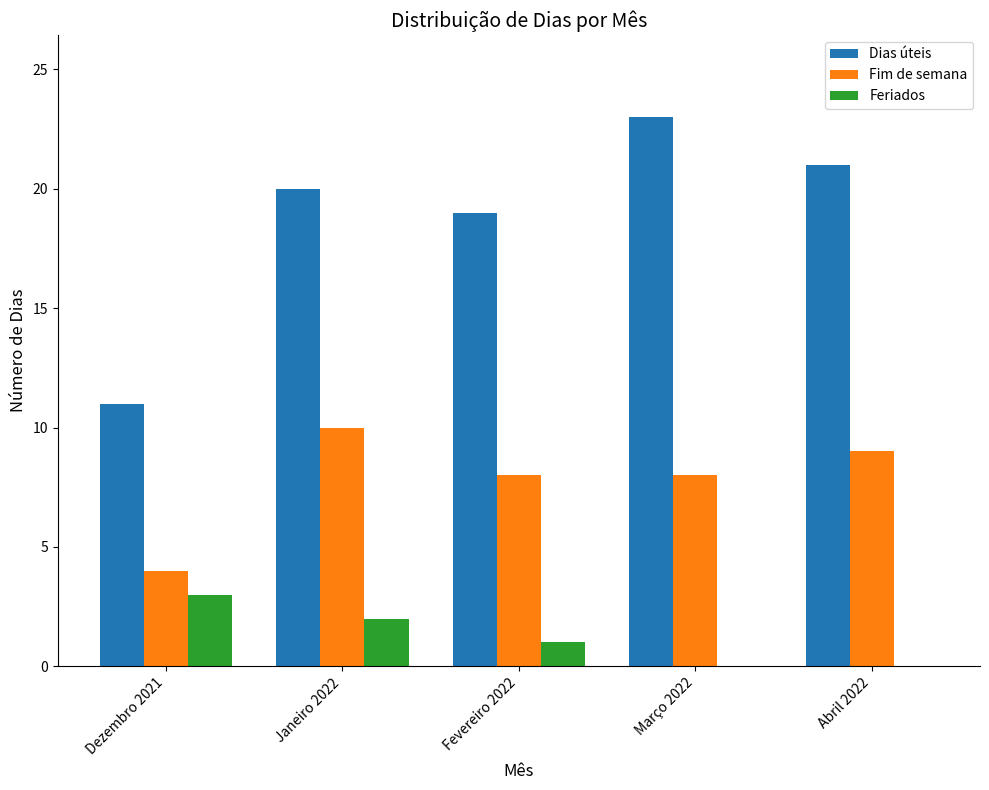

At which category does the chart reach its peak across all series?

Março 2022